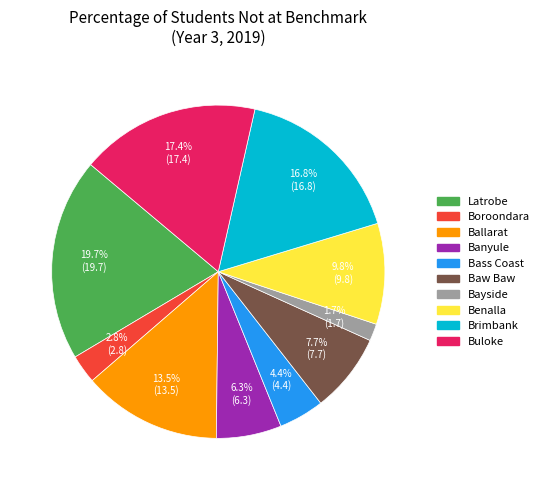

To the nearest percent, what percentage of the pie is Baw Baw?

8%